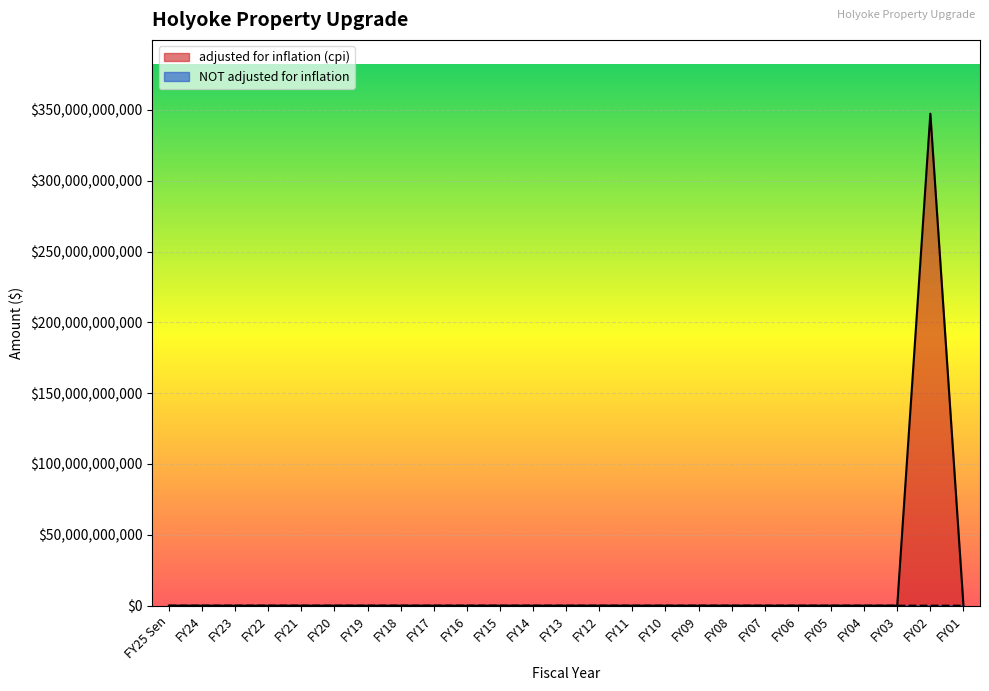

At which label is adjusted for inflation (cpi) closest to 173658100000?

FY25 Sen